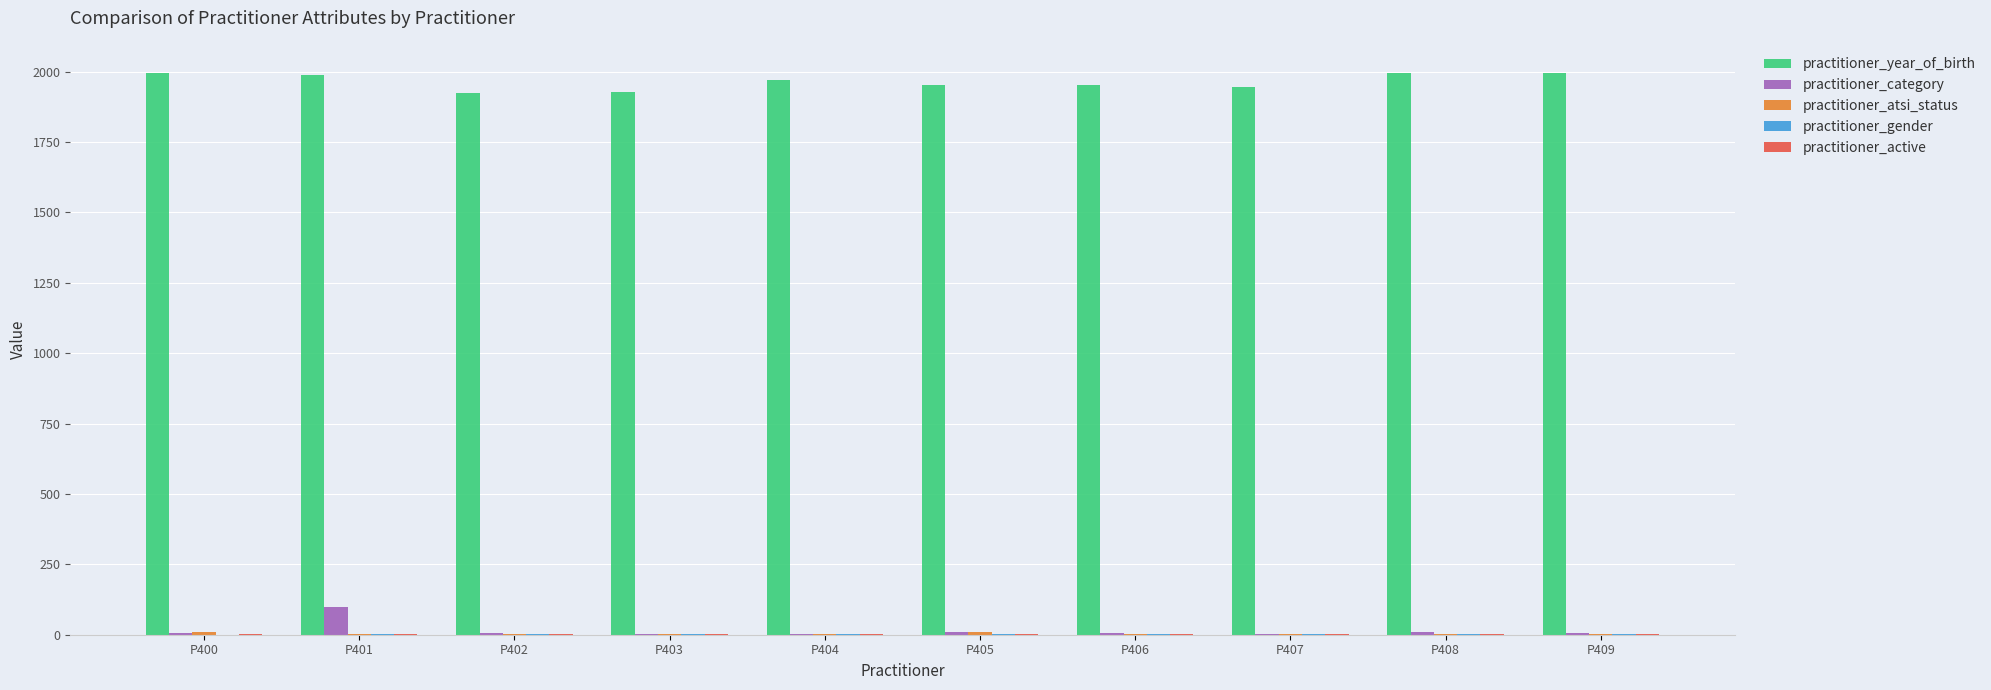

What is the greatest value displayed?

1995